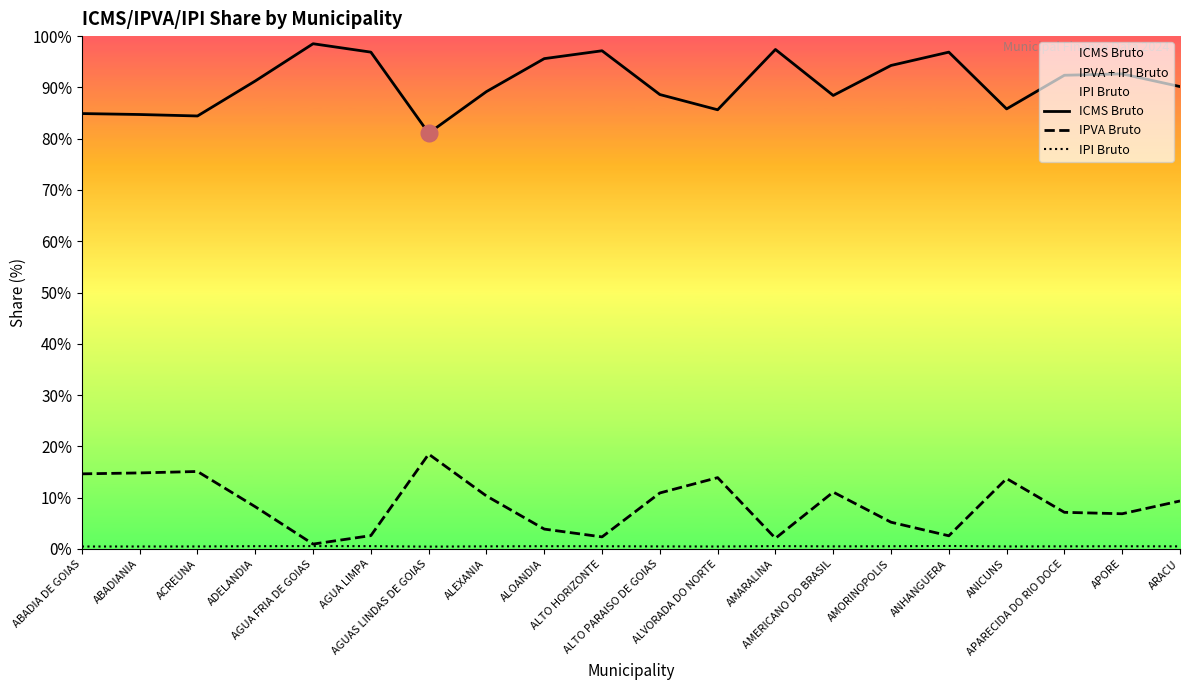

Reading left to right, extract all data points from this chart.

ICMS Bruto: 84.9	84.7	84.4	91.3	98.5	96.9	81.1	89.2	95.6	97.1	88.6	85.6	97.4	88.4	94.3	96.9	85.8	92.4	92.6	90.2
IPVA Bruto: 14.6	14.8	15.1	8.2	0.9	2.6	18.5	10.3	3.9	2.3	10.9	13.9	2.1	11.1	5.2	2.6	13.7	7.1	6.9	9.3
IPI Bruto: 0.5	0.5	0.5	0.5	0.5	0.5	0.4	0.5	0.5	0.5	0.5	0.5	0.5	0.5	0.5	0.6	0.5	0.5	0.5	0.5